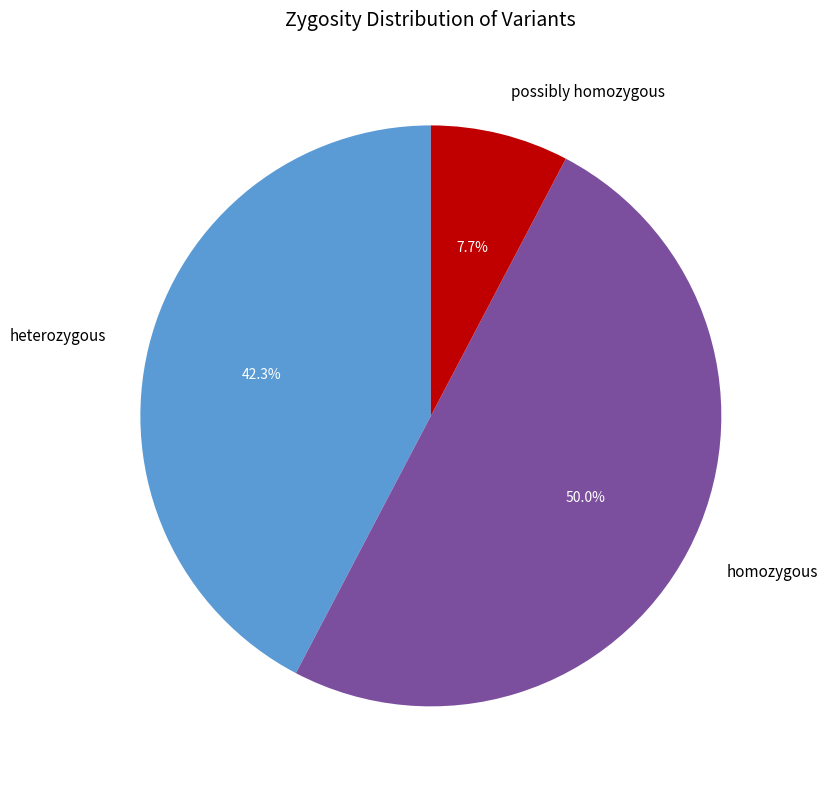

What percentage do heterozygous and possibly homozygous together represent?

50.0%